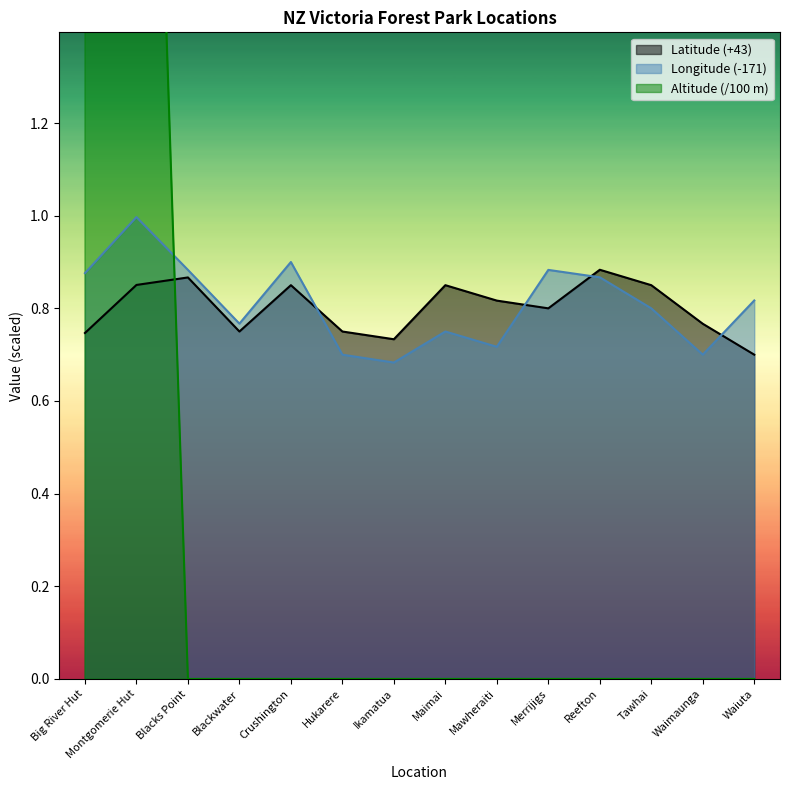

What is the label of the 6th point from the right?

Mawheraiti